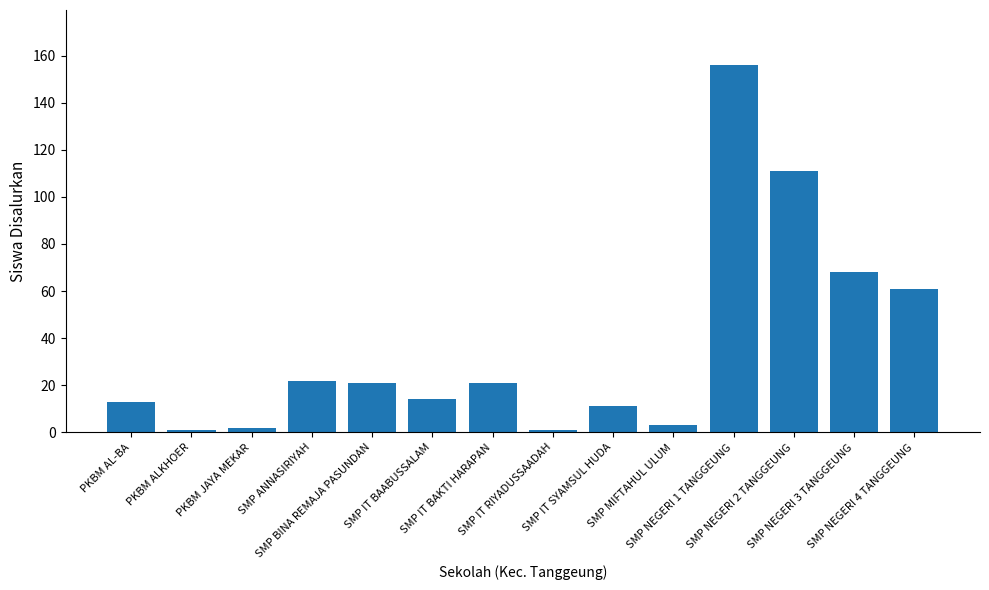

What is the greatest value displayed?

156